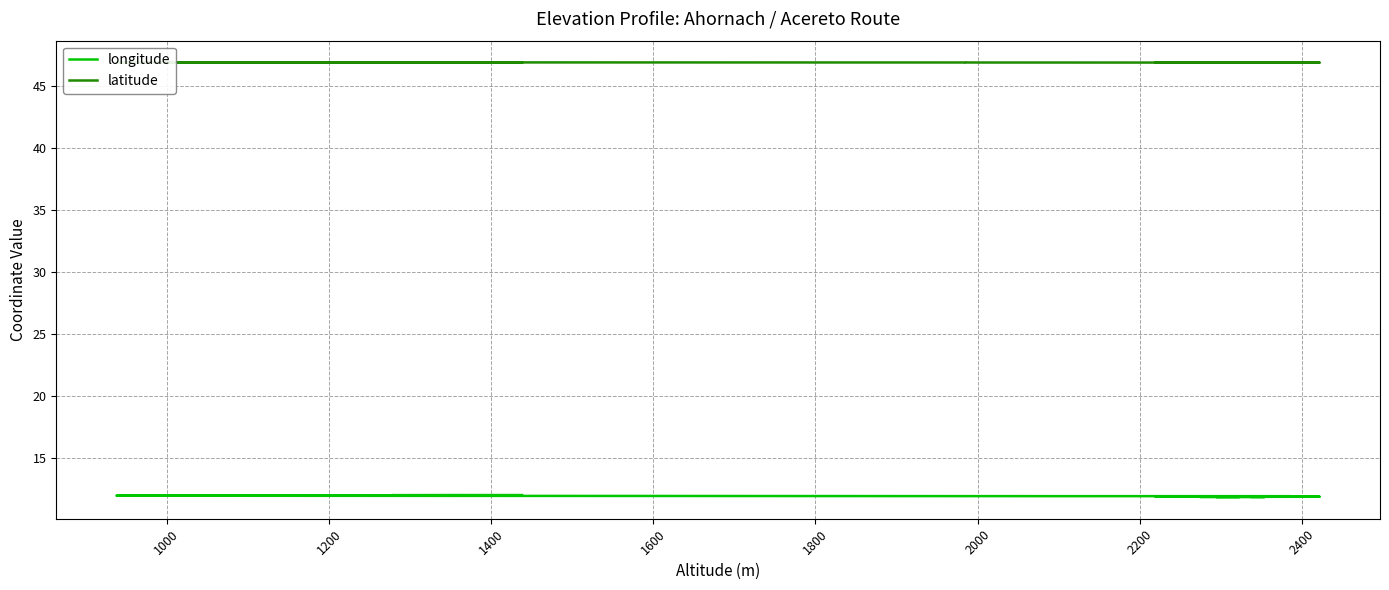

What is the minimum value shown in the chart?

11.8